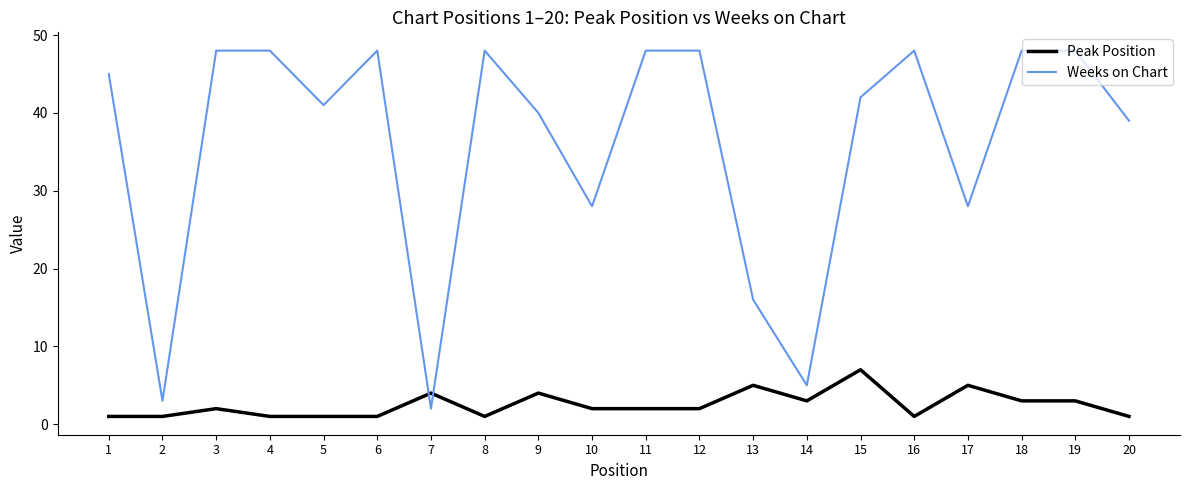

Rank the series by their maximum value, from highest to lowest.

Weeks on Chart, Peak Position